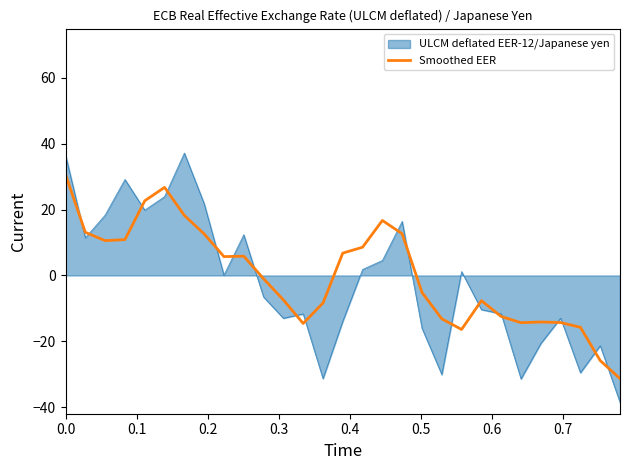

What is the smallest value displayed?

-38.5